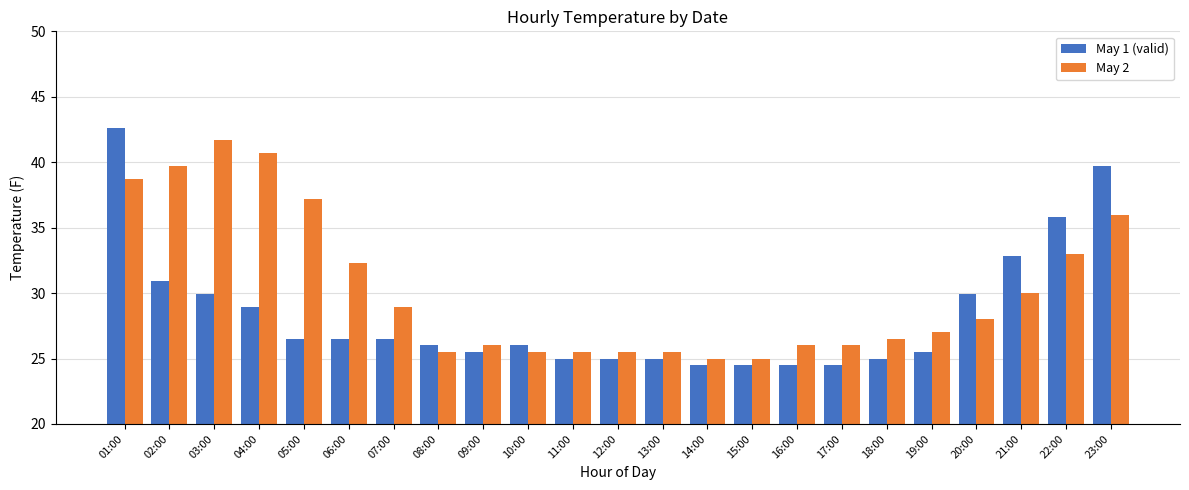

What is the total value across all series at 22:00?

68.8